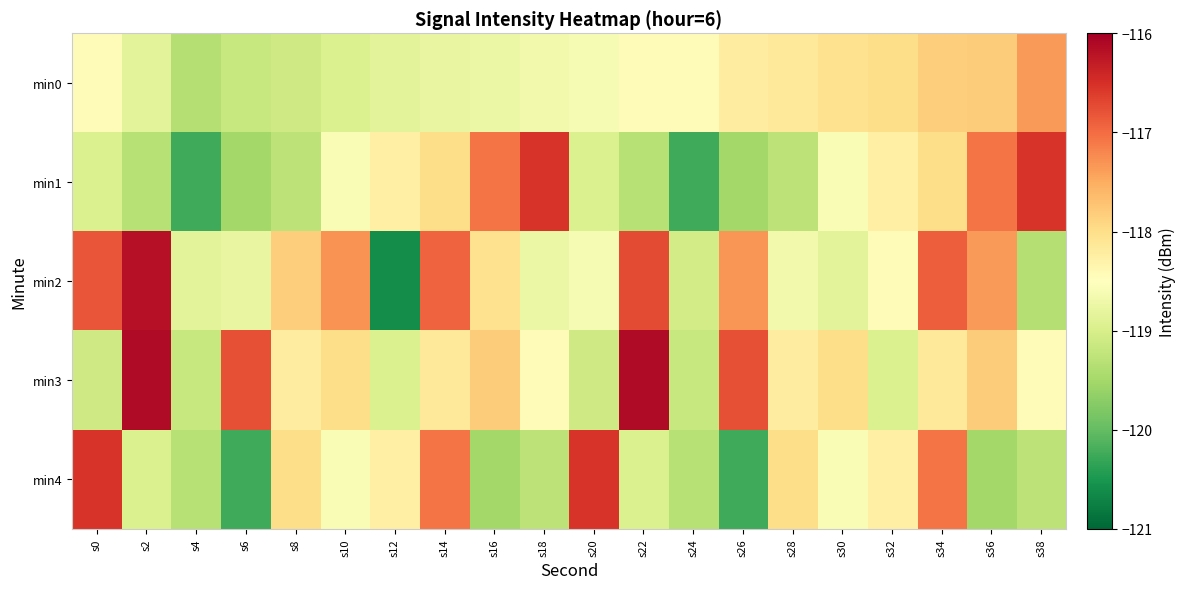

Between s2 and s22, which series saw the biggest shift?

min2